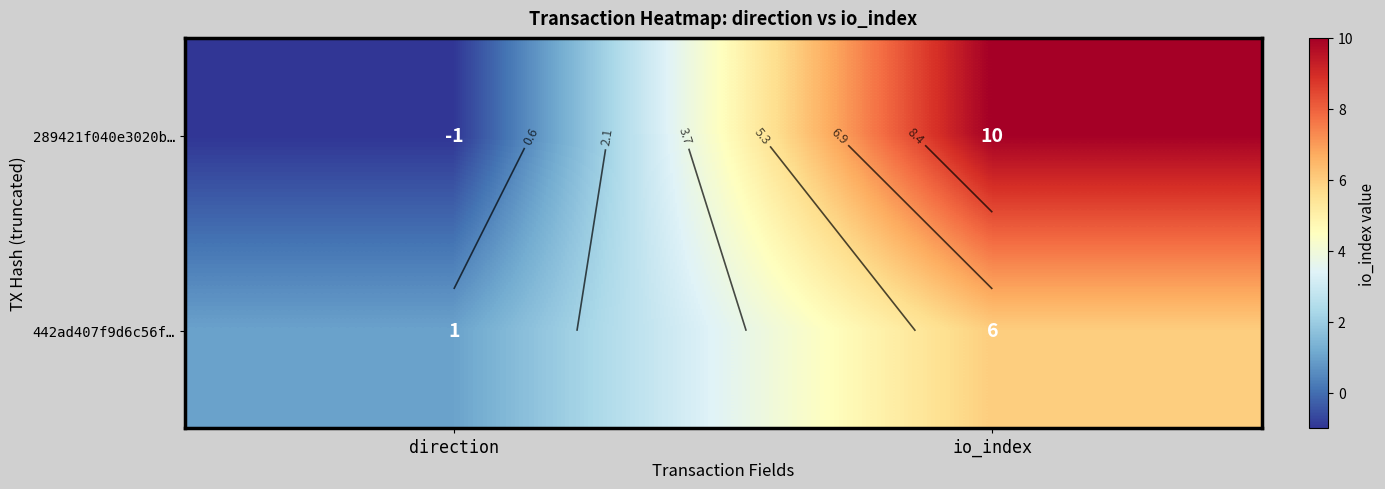

Between direction and io_index, which series saw the biggest shift?

289421f040e3020b…